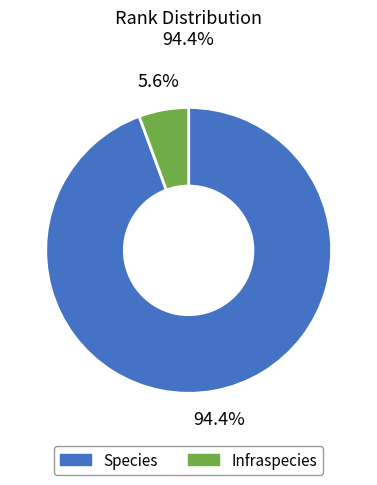

To the nearest percent, what is the difference between the Species and Infraspecies slice percentages?

89%